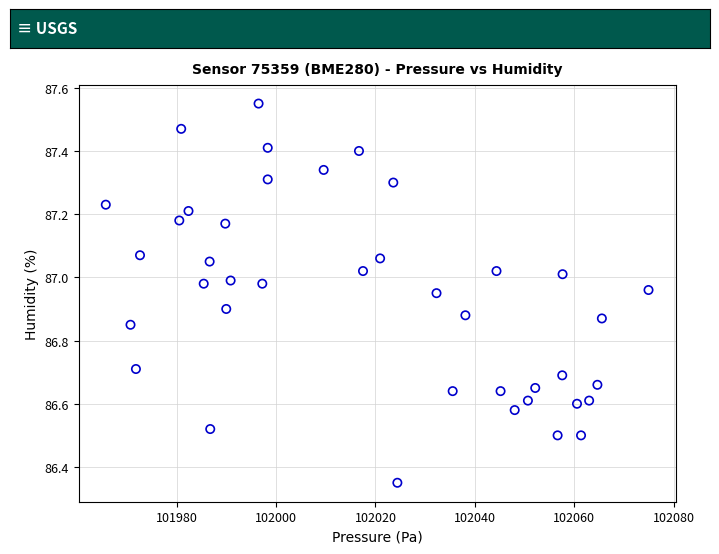

What is the range of X values (max minus min)?

109.1